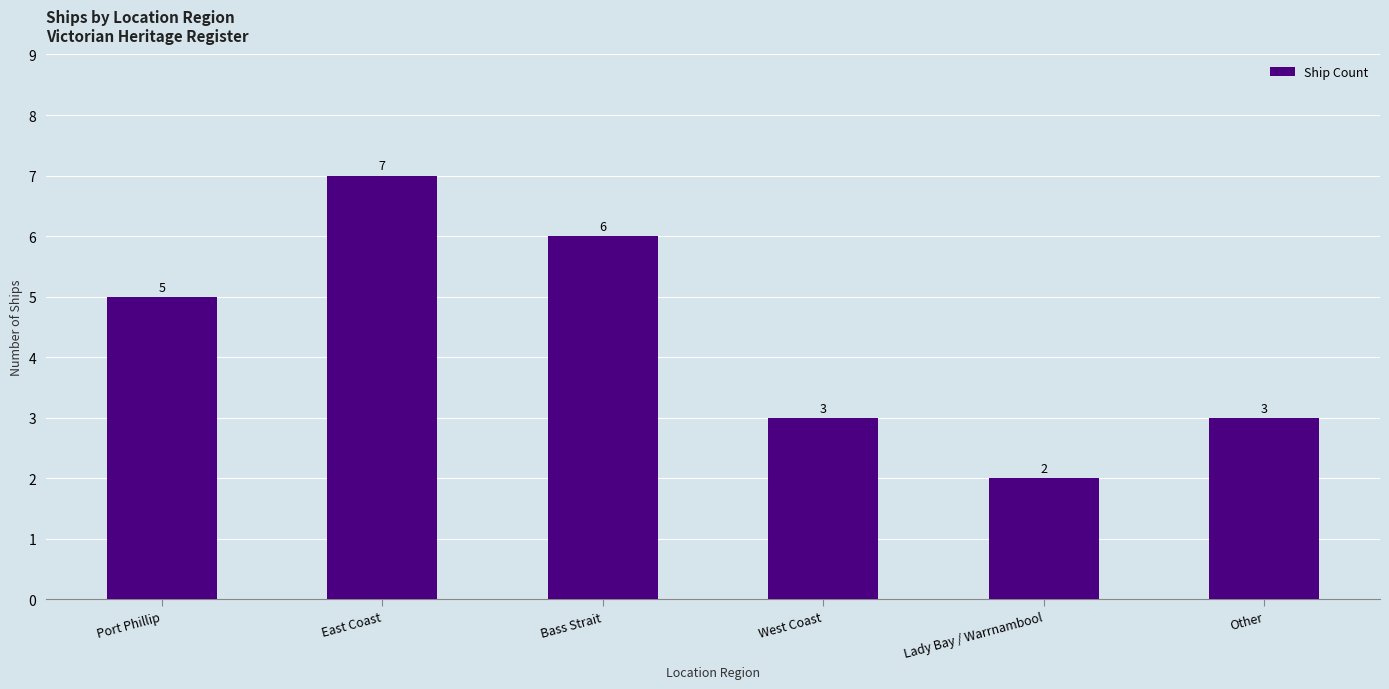

How many data points does each series have?

6